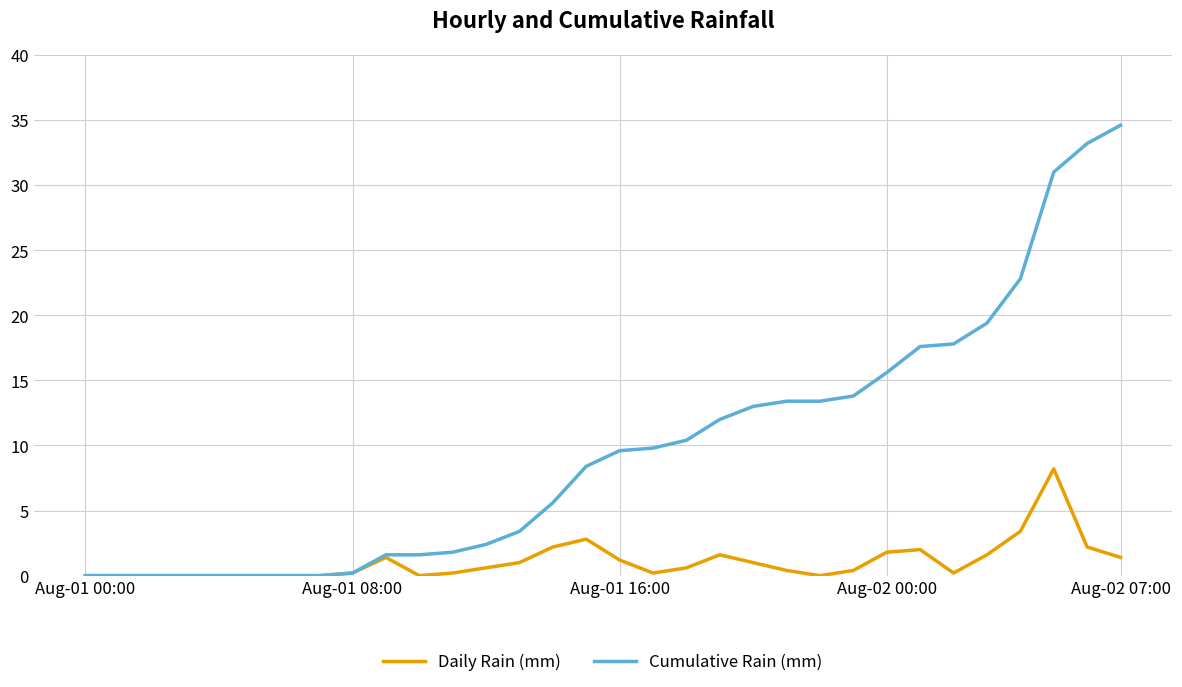

Which series has the widest spread of values?

Cumulative Rain (mm)